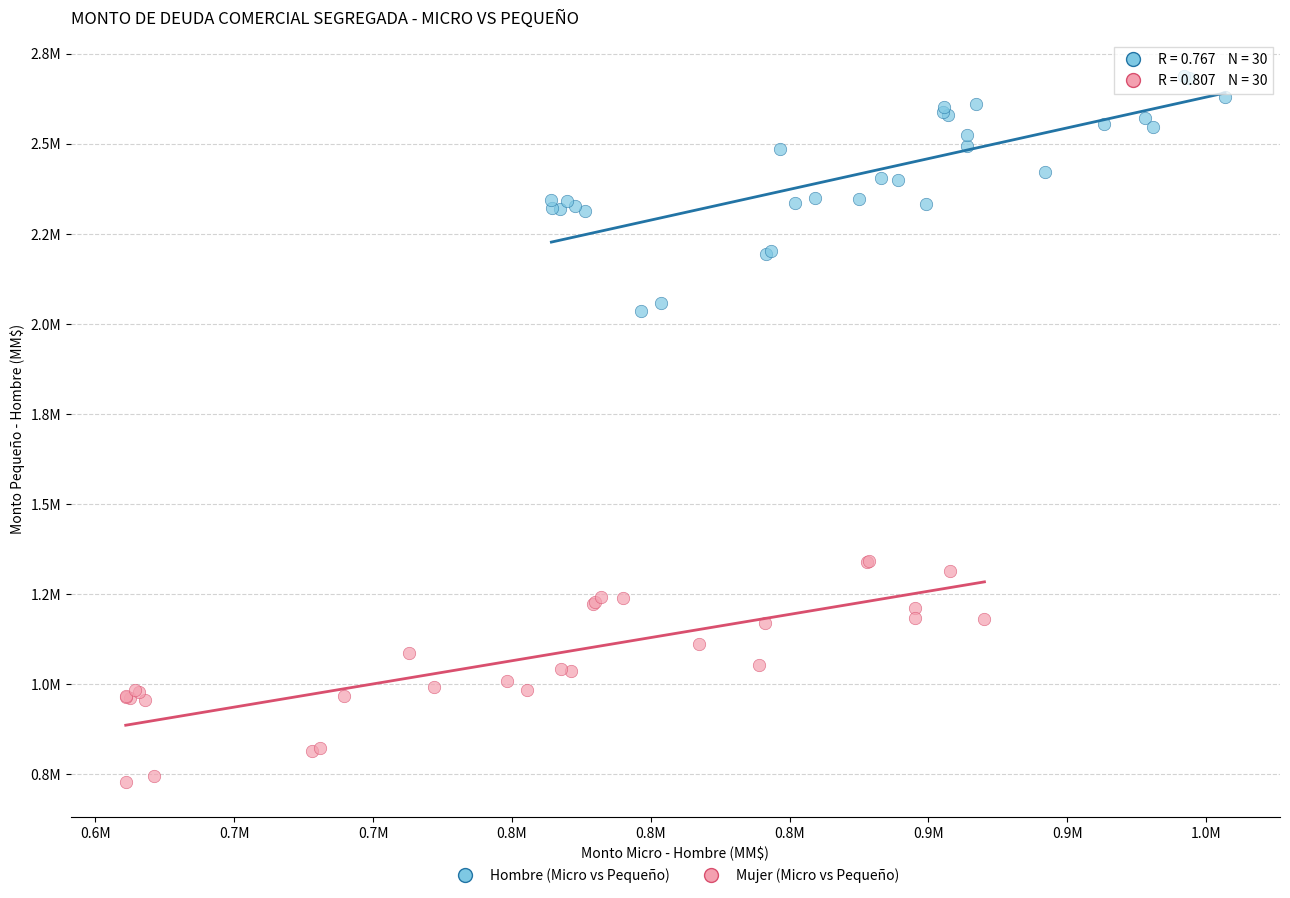

What are all the series names shown in the legend?

Hombre (Micro vs Pequeño), Mujer (Micro vs Pequeño)